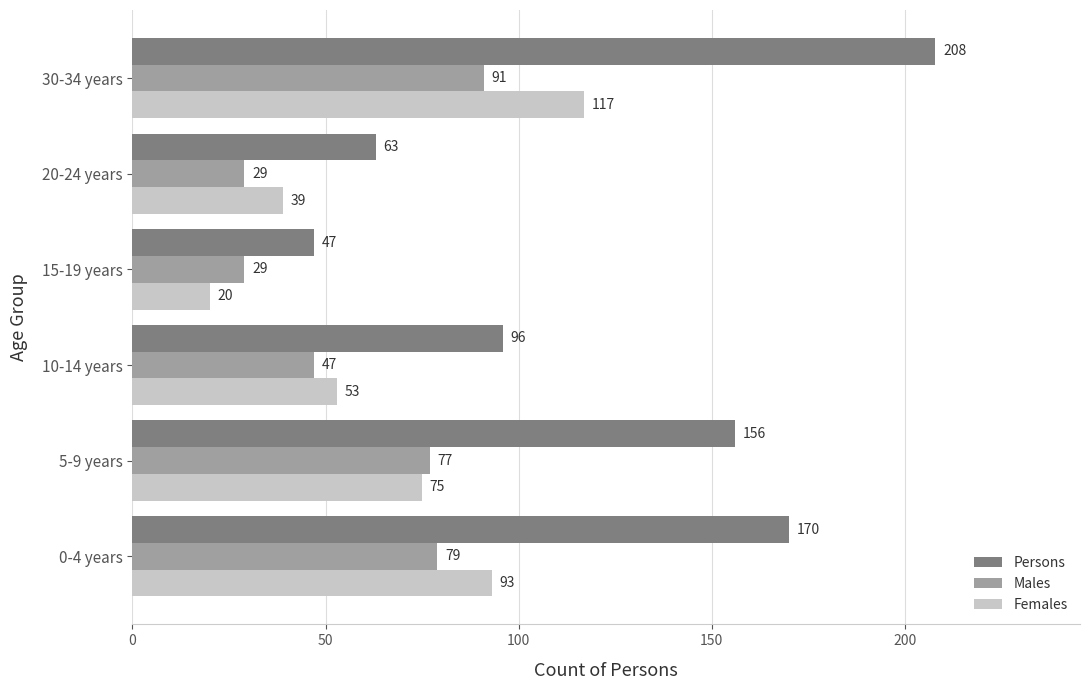

List the labels in order of Persons value, smallest first.

15-19 years, 20-24 years, 10-14 years, 5-9 years, 0-4 years, 30-34 years